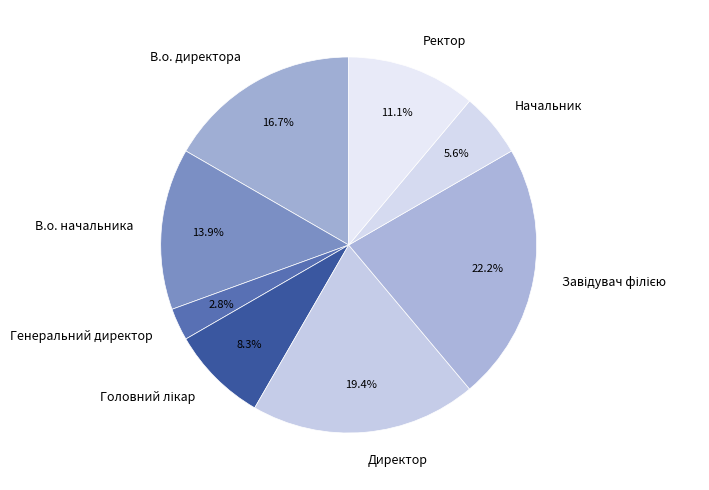

Is it true that Начальник is 1% of the pie?

False